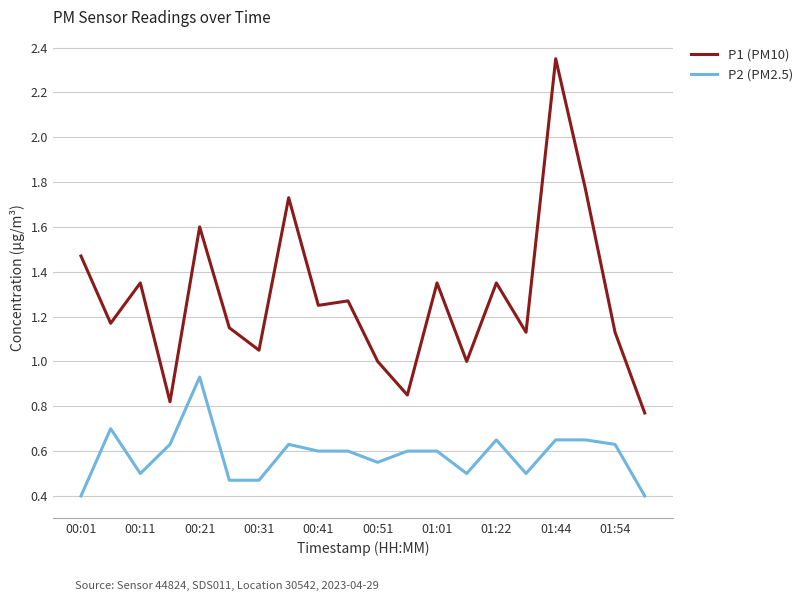

What is the minimum value for P2 (PM2.5)?

0.4